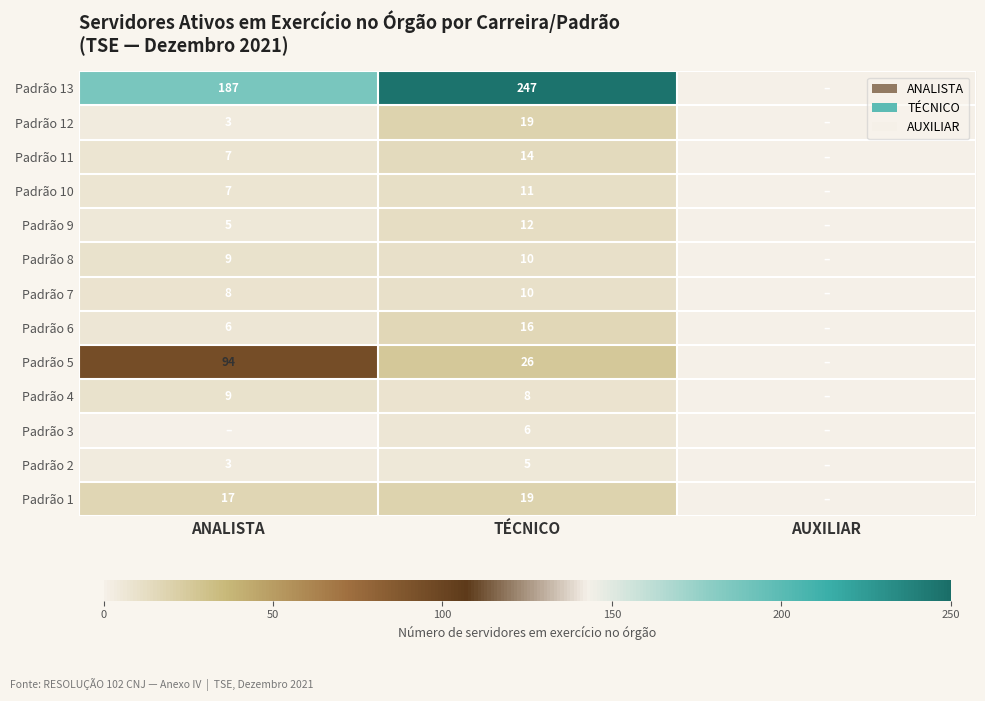

Is it true that Padrão 11 equals 23 at TÉCNICO?

False